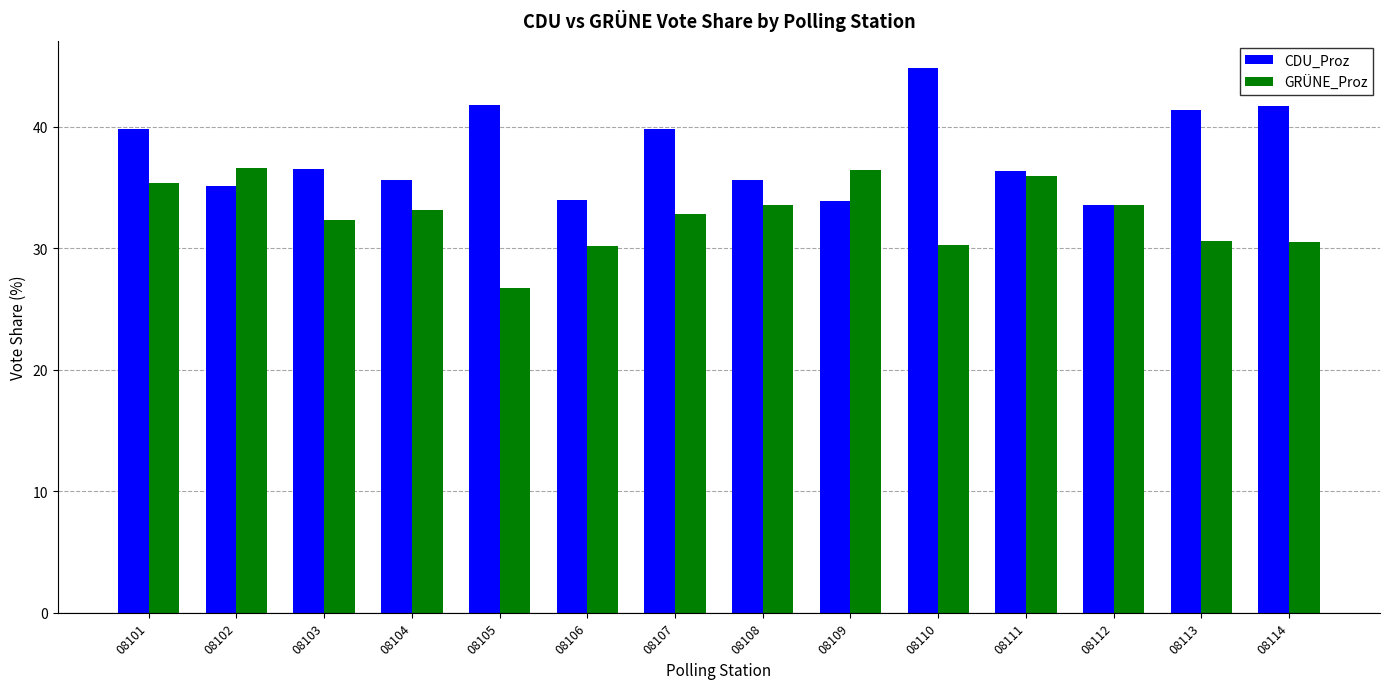

What is the value of the CDU_Proz bar at the 6th from the left?

34.0